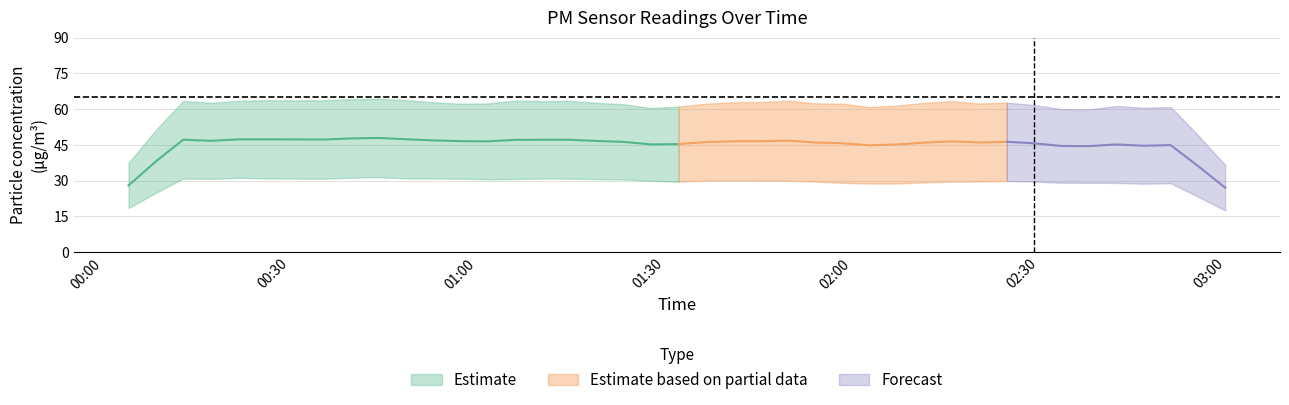

Is it true that P1 equals 22.4 at 16?

False